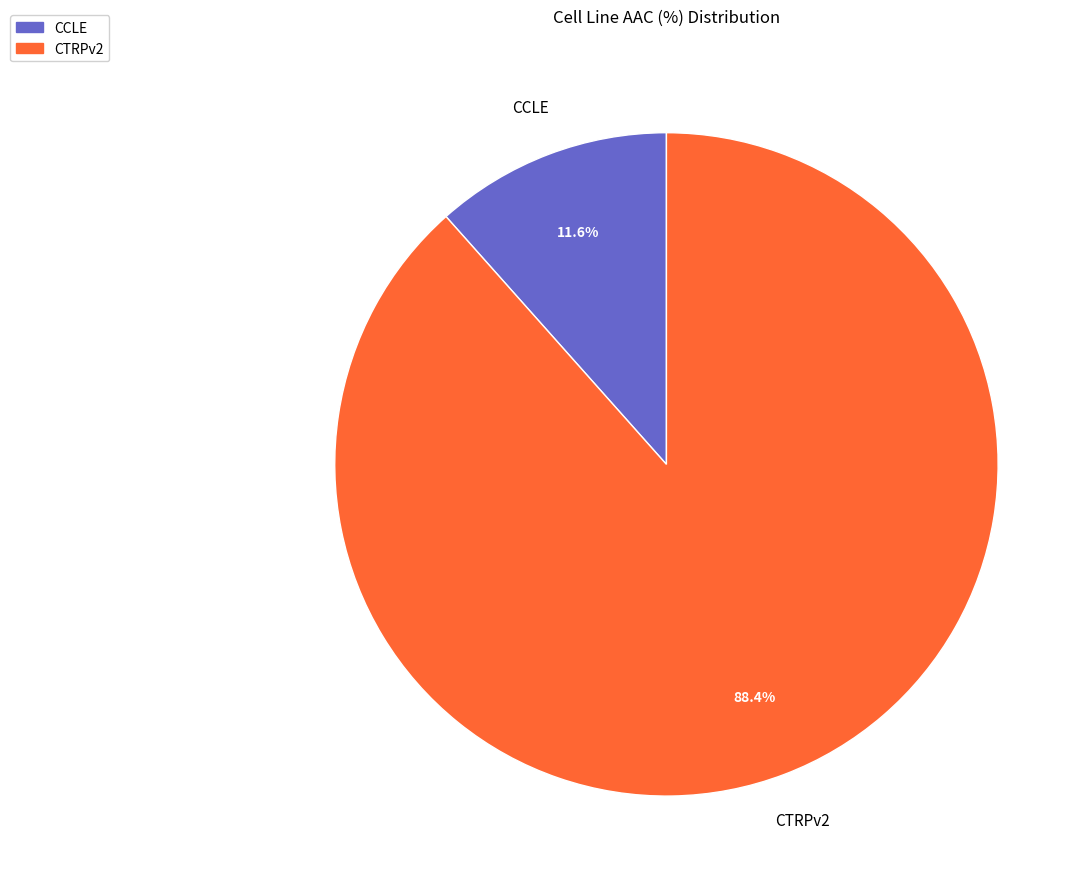

To the nearest percent, what percentage of the pie is CTRPv2?

88%